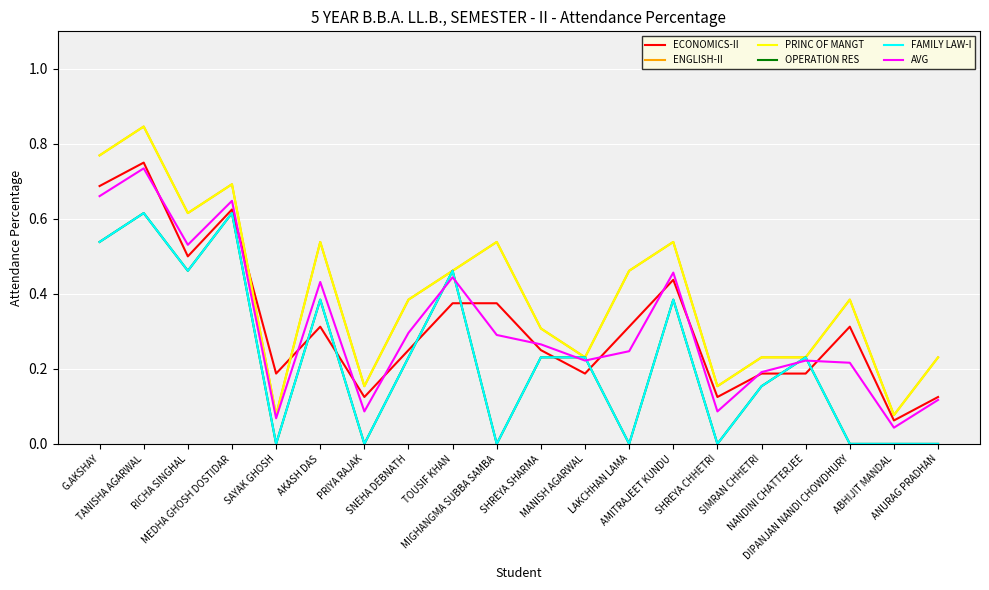

Does the chart have visible grid lines?

Yes